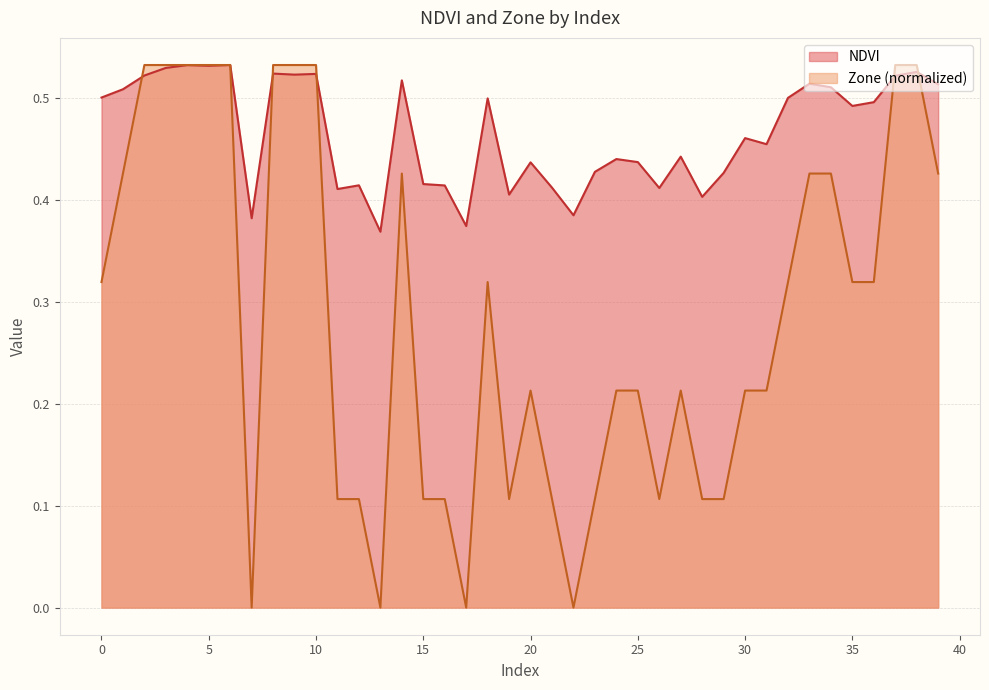

True or false: NDVI has more than 2 points higher than both neighbors.

True